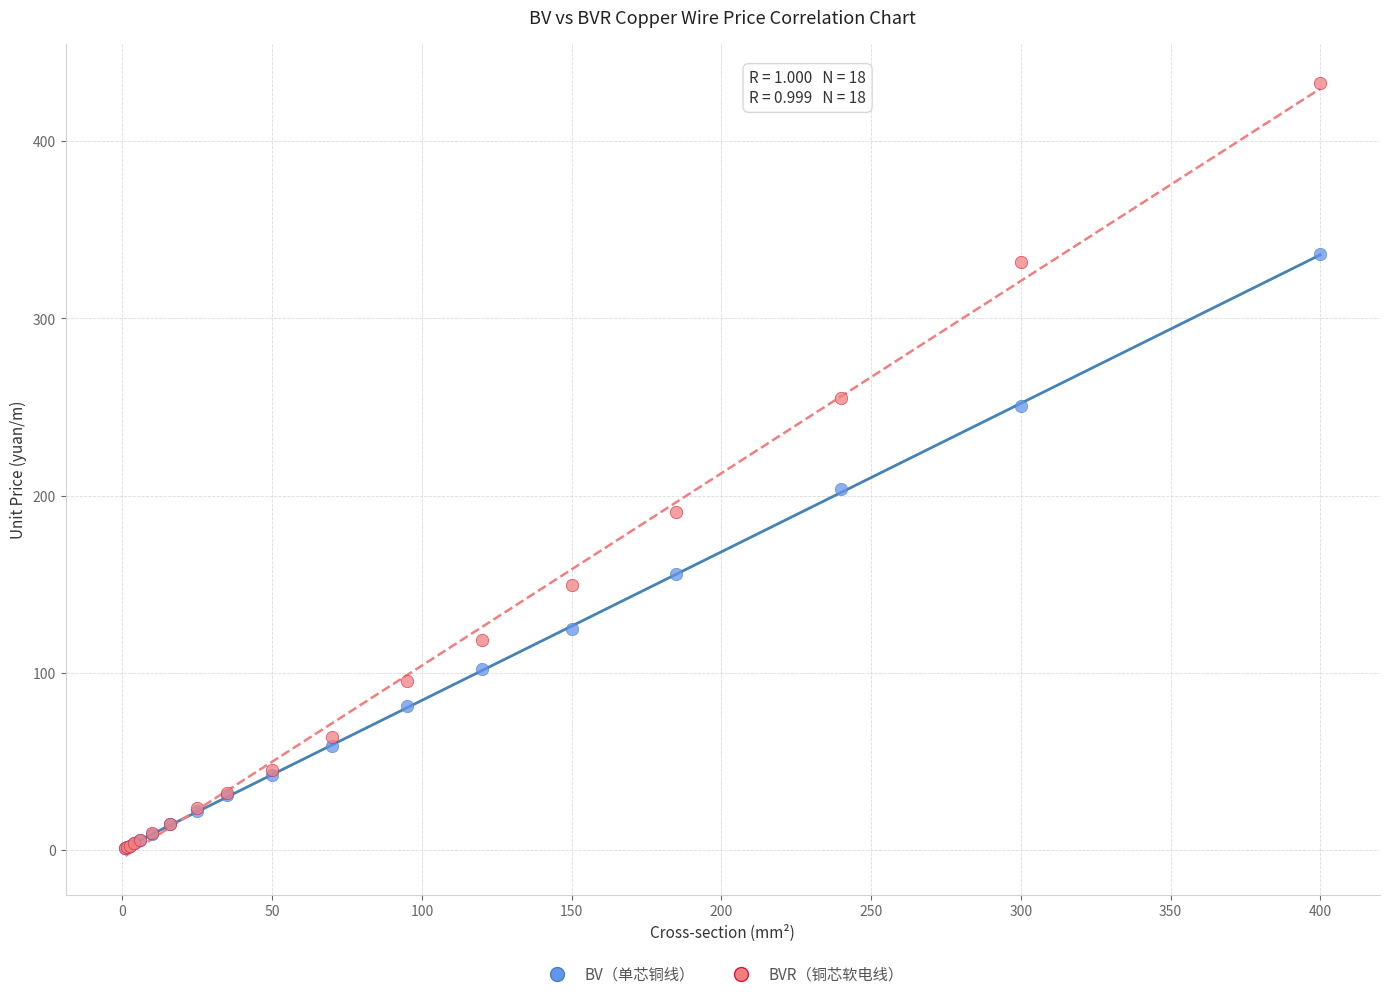

In the BVR（铜芯软电线） series, what Y value is closest to 217?

190.5